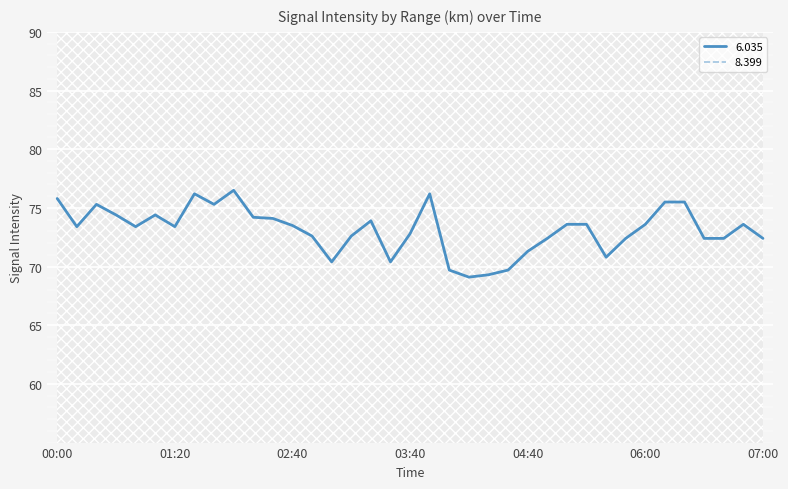

The 7.660 series shows 24.3 at 01:20. True or false?

False